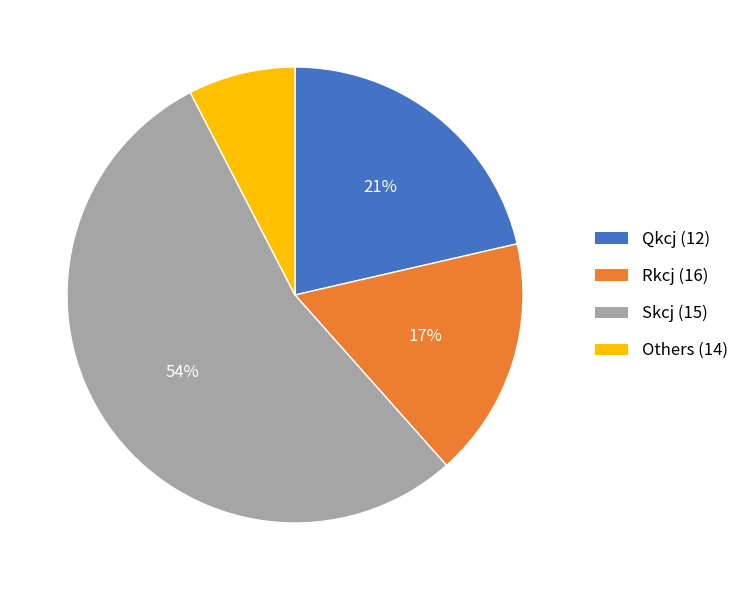

Which has a higher value, Others (14) or Qkcj (12)?

Qkcj (12)